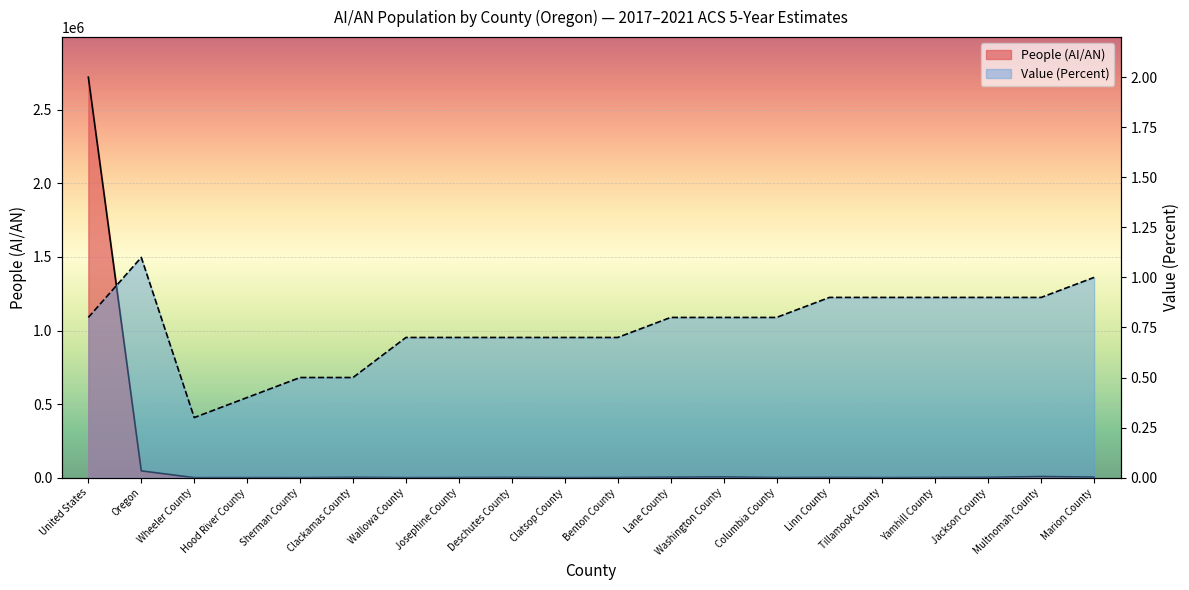

True or false: Value (Percent) has a value of 1.1 at Oregon.

True